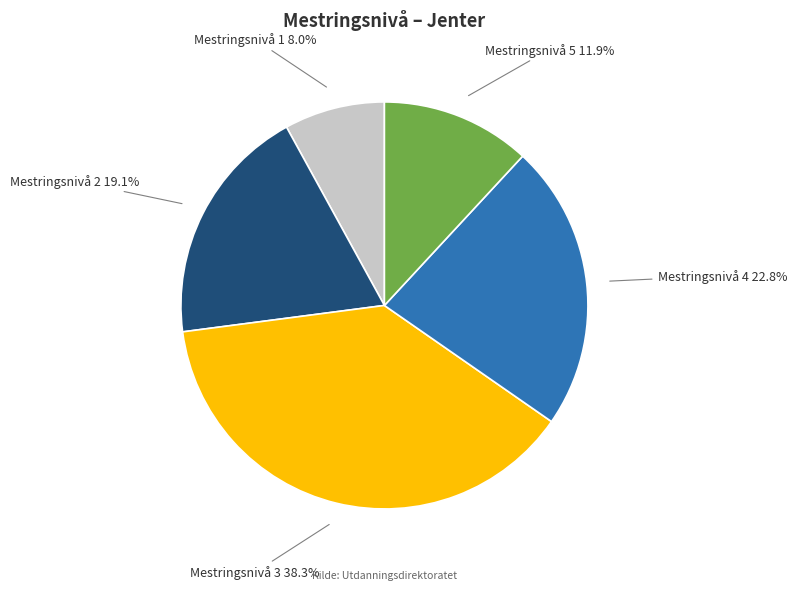

Rank the categories by value from lowest to highest.

Mestringsnivå 1, Mestringsnivå 5, Mestringsnivå 2, Mestringsnivå 4, Mestringsnivå 3